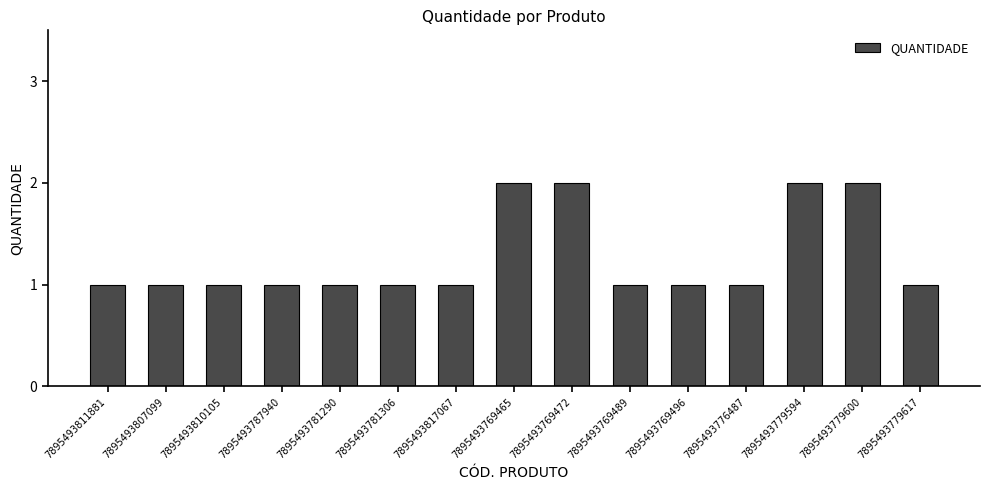

What is the sum of the values at 7895493779594 and 7895493776487?

3